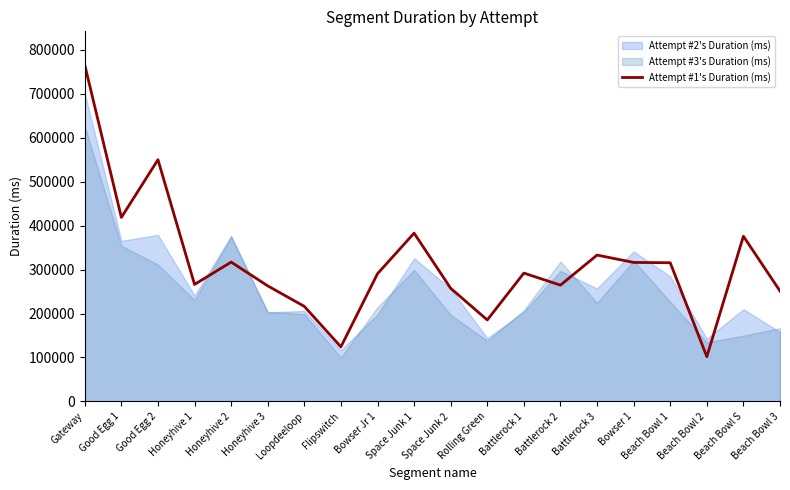

Which category has the highest value across all series?

Gateway